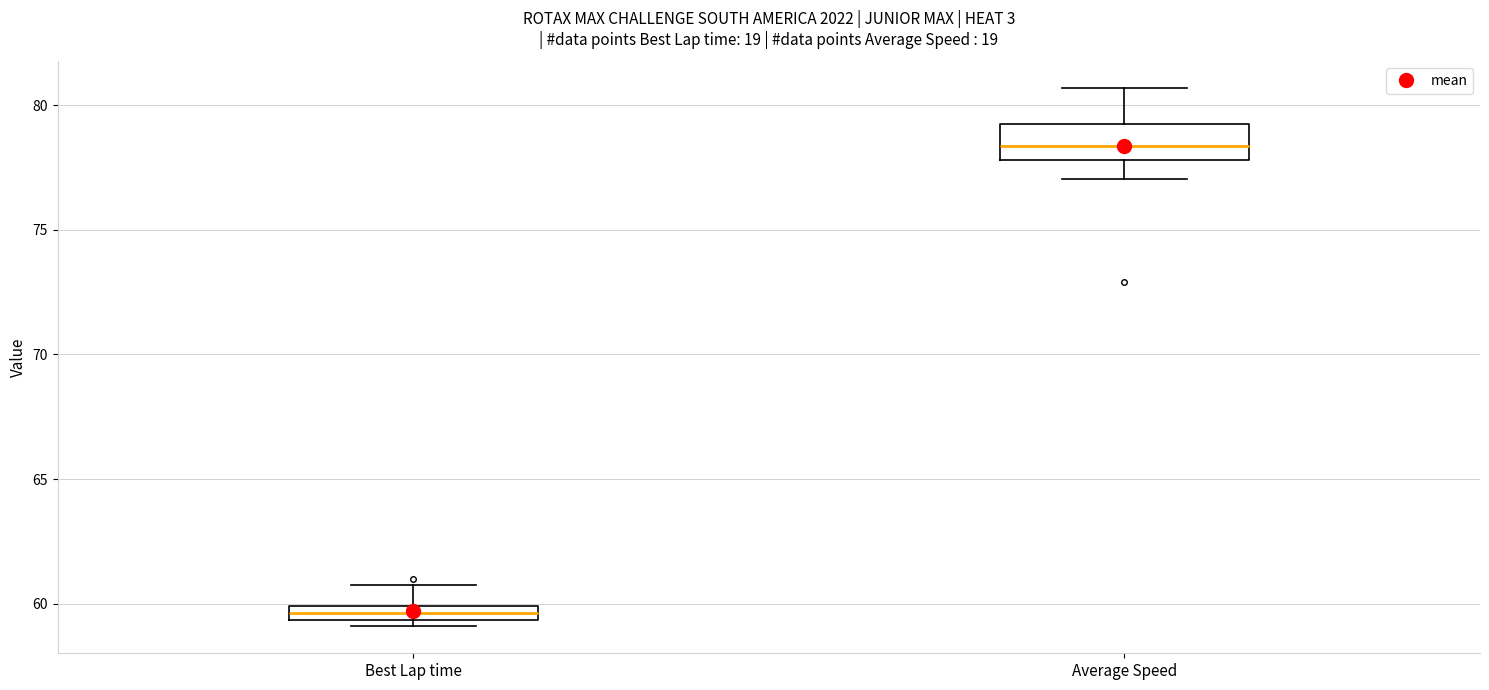

Where is the upper edge of the box for Best Lap time on the y-axis? The values are not printed on the chart, so give them approximately, as read against the axis.

60.0